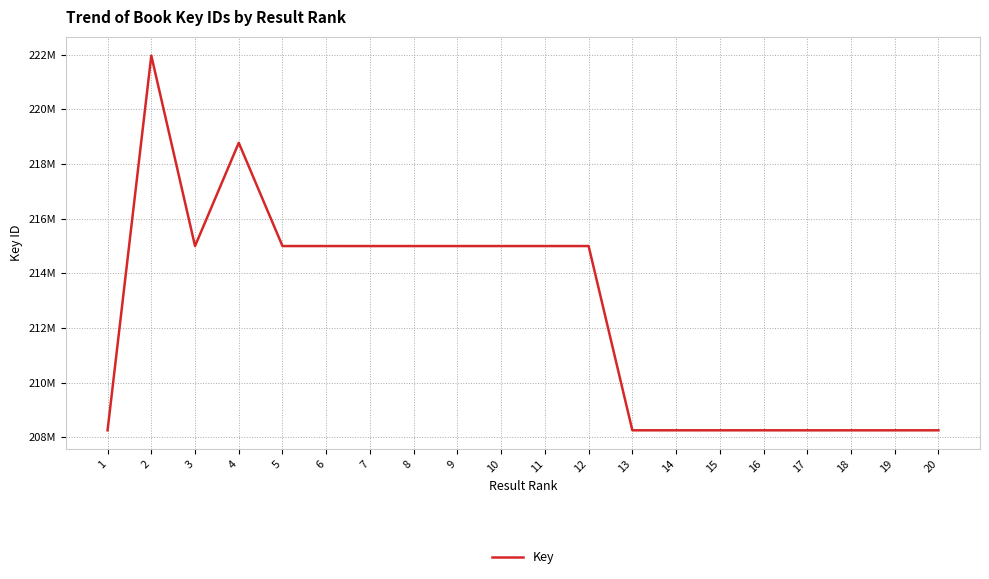

Reading left to right, extract all data points from this chart.

1=208259167	2=221969360	3=215000652	4=218778010	5=215000808	6=215000769	7=215000303	8=215000342	9=215000264	10=215000497	11=215000691	12=215000536	13=208259529	14=208259441	15=208259488	16=208259394	17=208258682	18=208258627	19=208258780	20=208258977